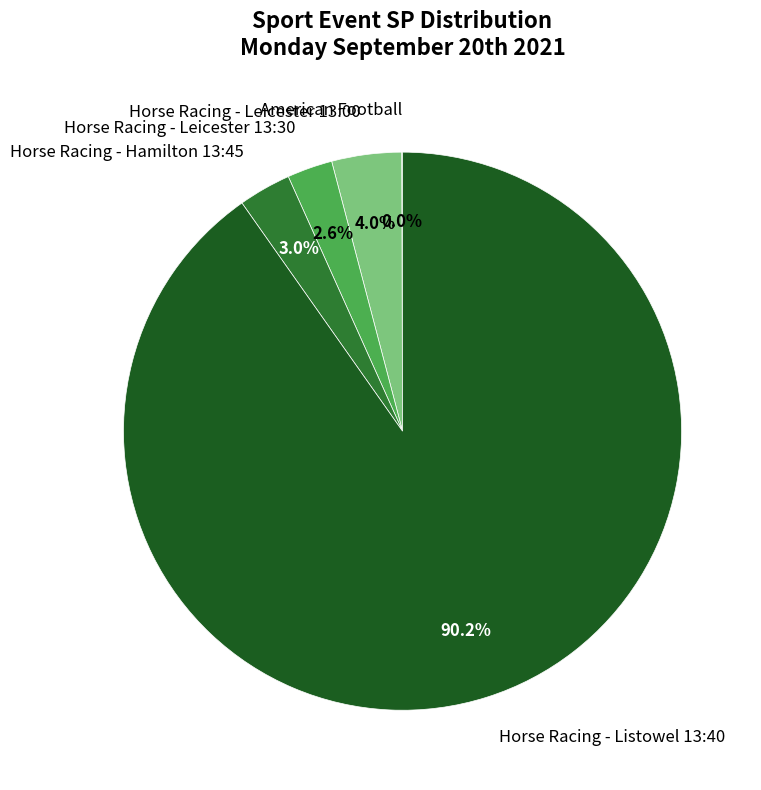

What percentage is the Horse Racing - Hamilton 13:45 slice, to the nearest percent?

3%